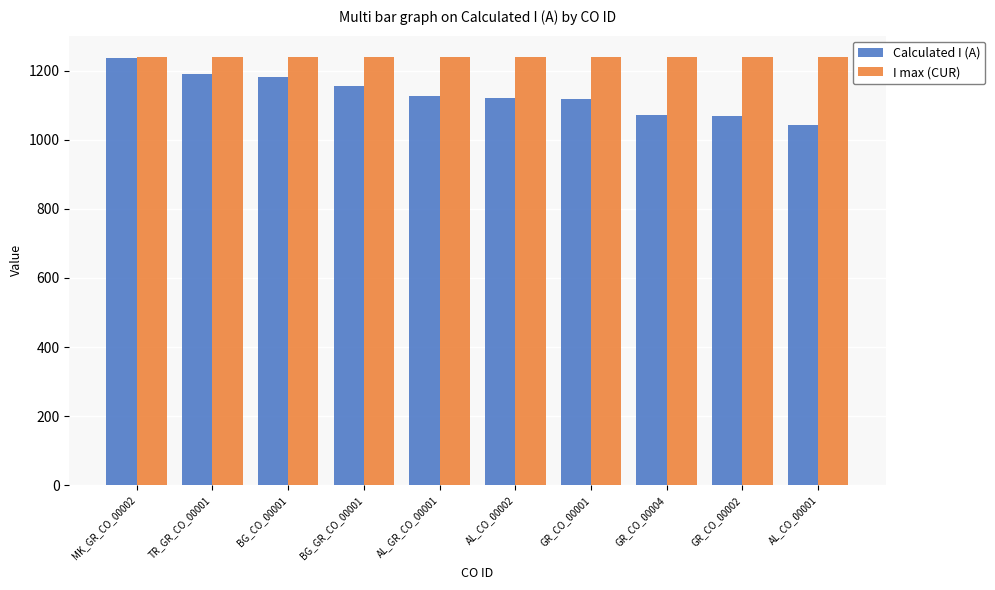

What are all the series names shown in the legend?

Calculated I (A), I max (CUR)